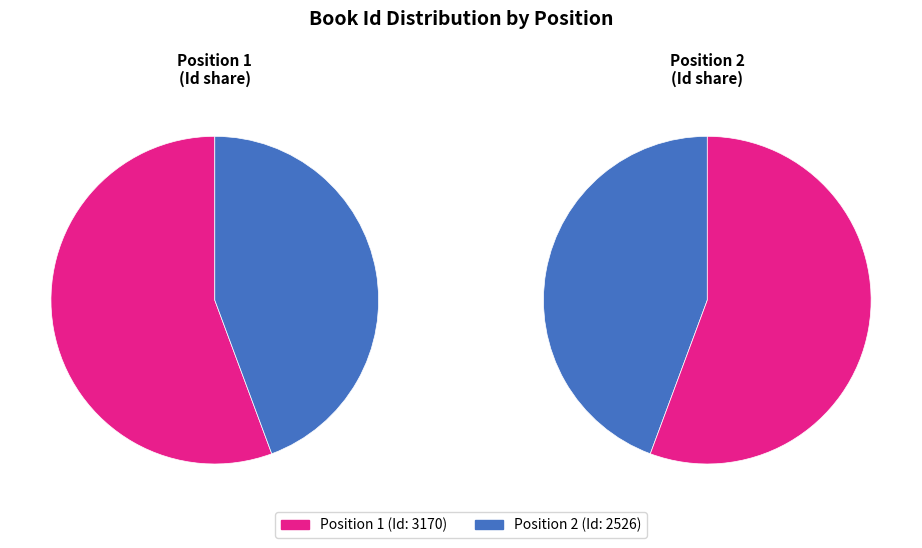

Does 2 represent more than half of the total?

No